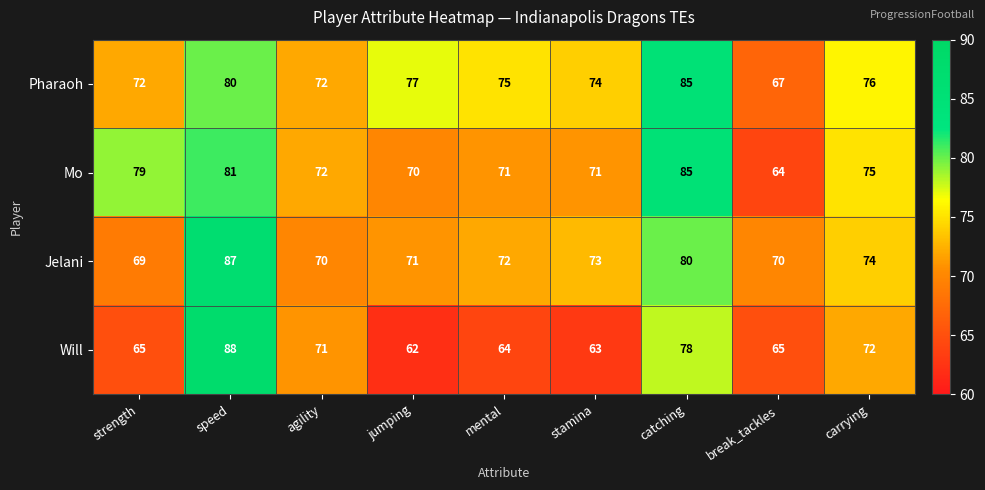

The Pharaoh series shows 124 at strength. True or false?

False